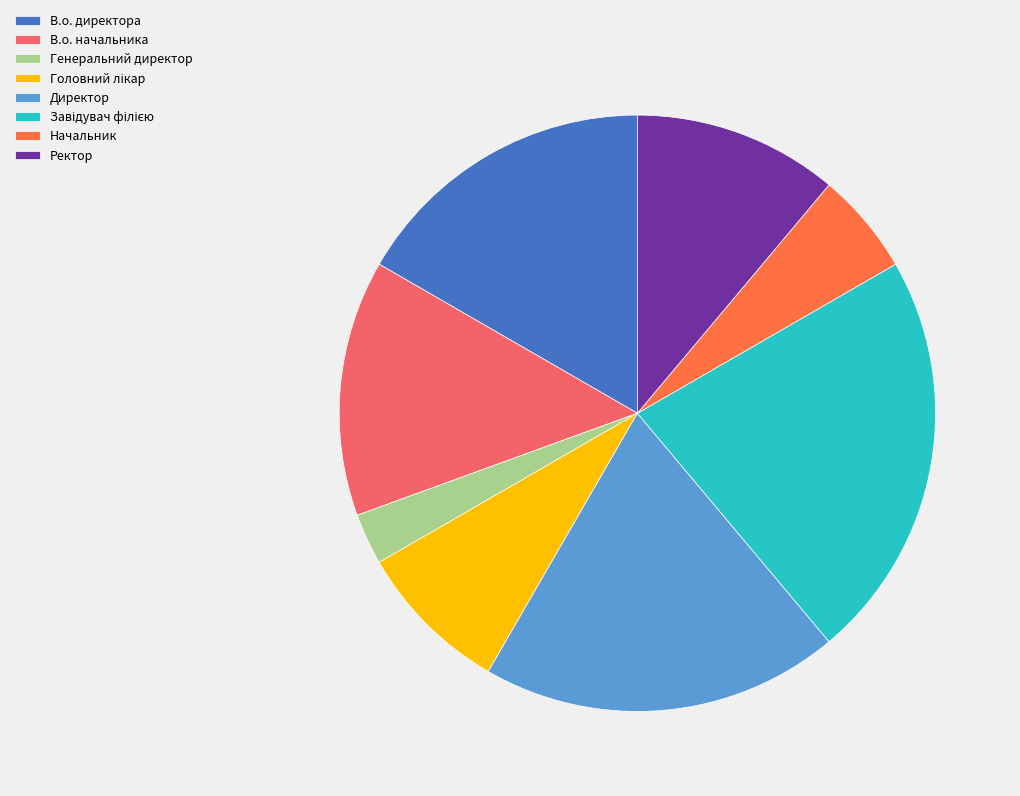

Which category has the smallest portion of the pie?

Генеральний директор